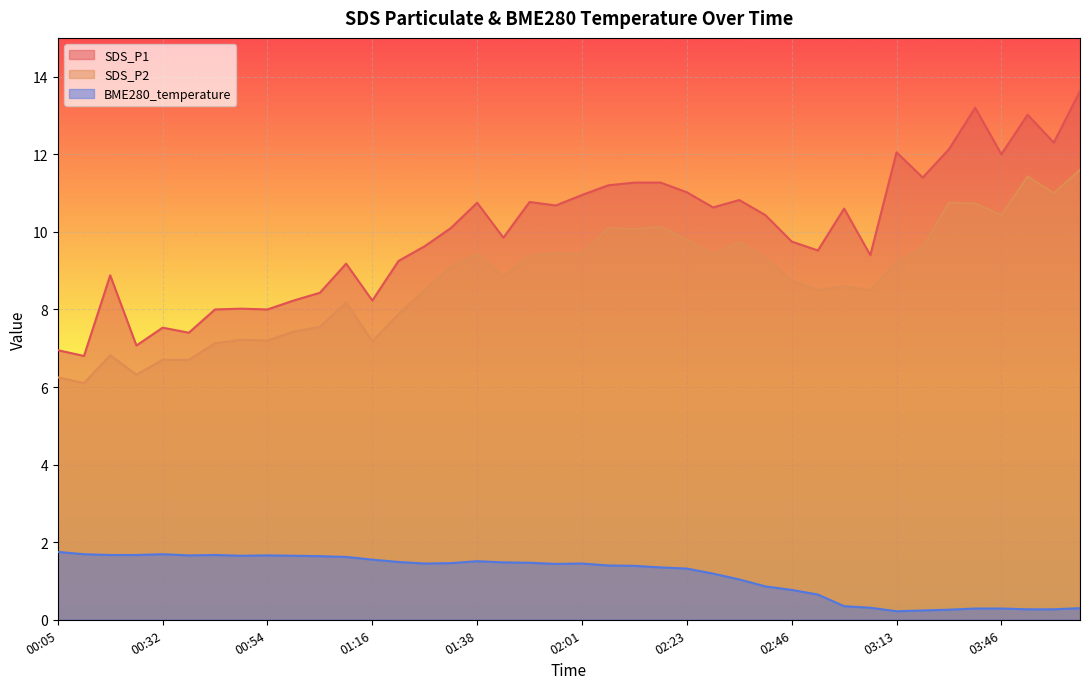

What position from the left is 01:27?

15